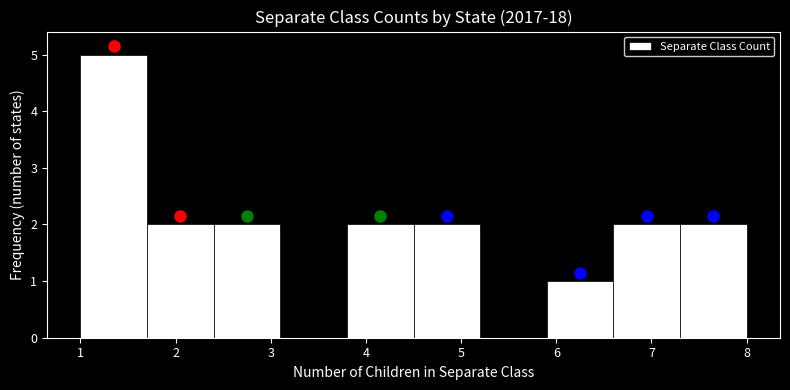

Reading left to right, list every bar in this chart as the range it spans on the x-axis followed by its height. The values are not printed on the chart, so give them approximately, as read against the axis.

1.0 to 1.7: 5
1.7 to 2.4: 2
2.4 to 3.1: 2
3.1 to 3.8: 0
3.8 to 4.5: 2
4.5 to 5.2: 2
5.2 to 5.9: 0
5.9 to 6.6: 1
6.6 to 7.3: 2
7.3 to 8.0: 2